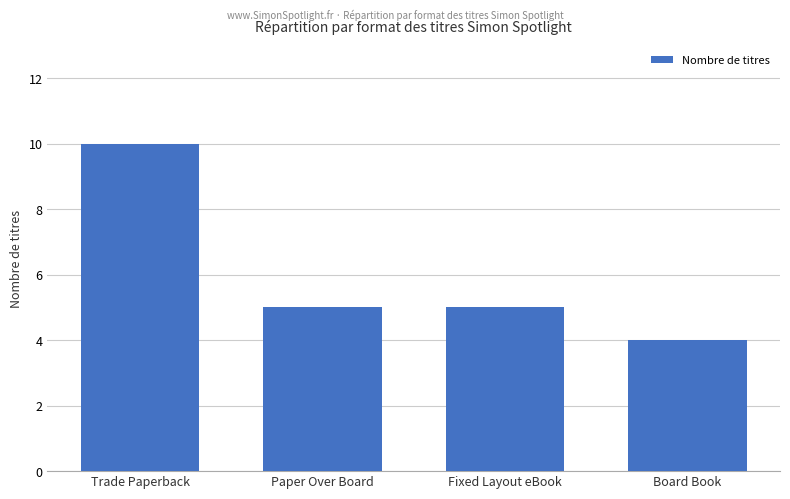

What is the value of the 1st bar from the left?

10